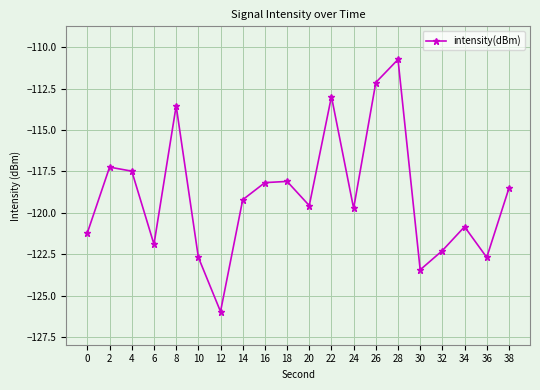

How many interior local peaks (higher than both neighbors) does the data have?

6